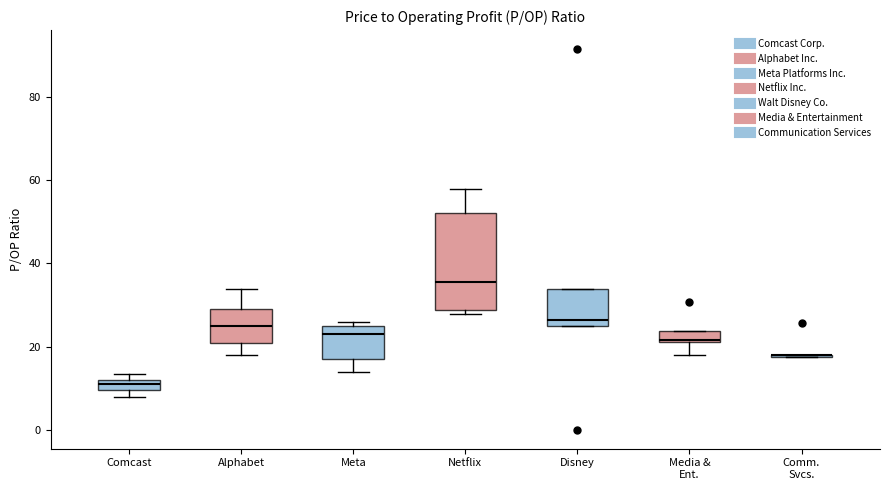

Where is the lower edge of the box for Media & Ent. on the y-axis? The values are not printed on the chart, so give them approximately, as read against the axis.

22